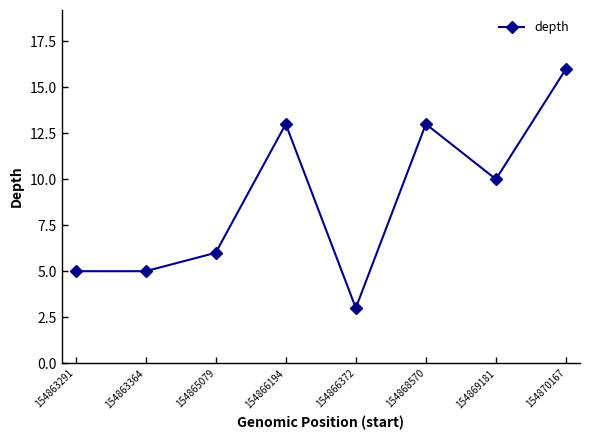

At which category does the data reach its first local peak?

154866194